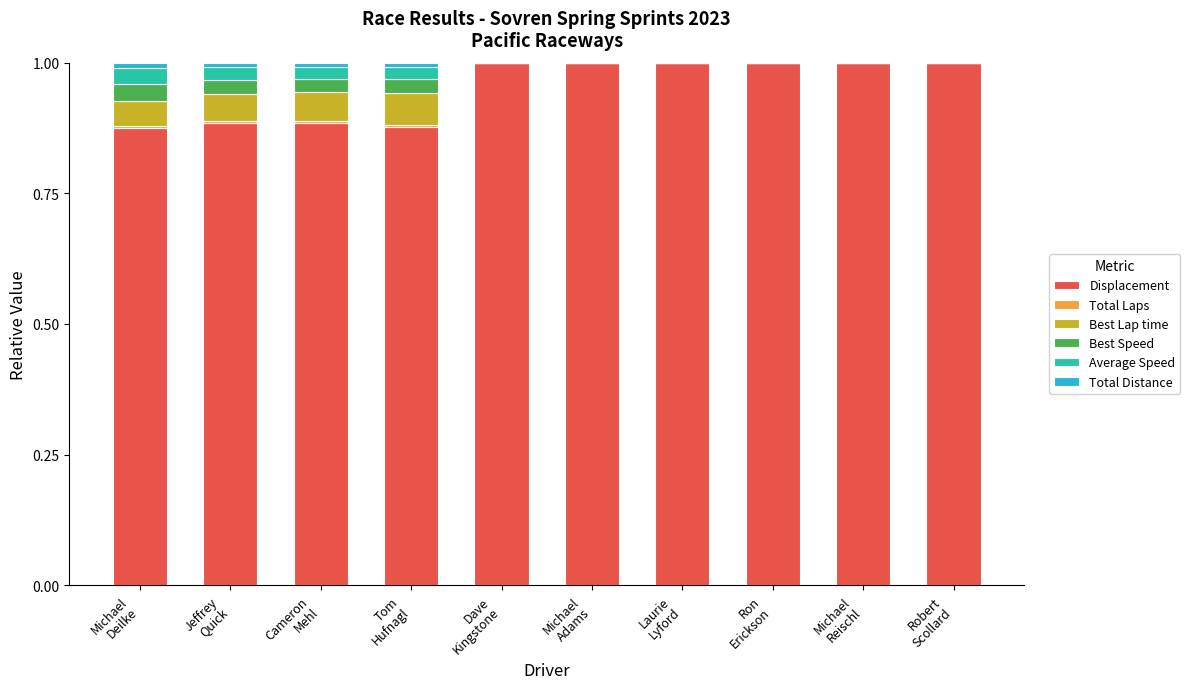

How many series are shown in this chart?

6